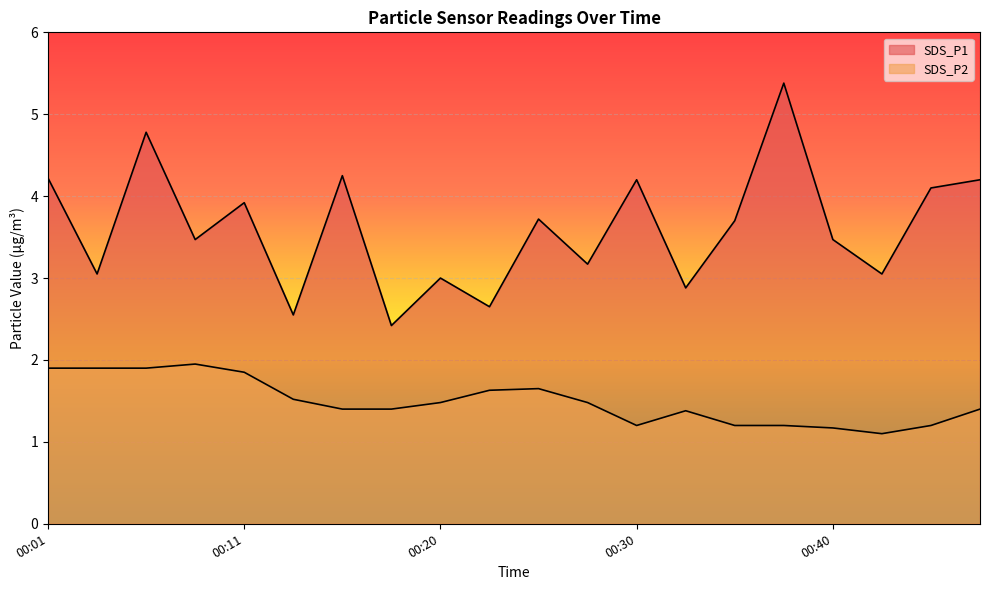

At how many categories does at least one series exceed 4?

7